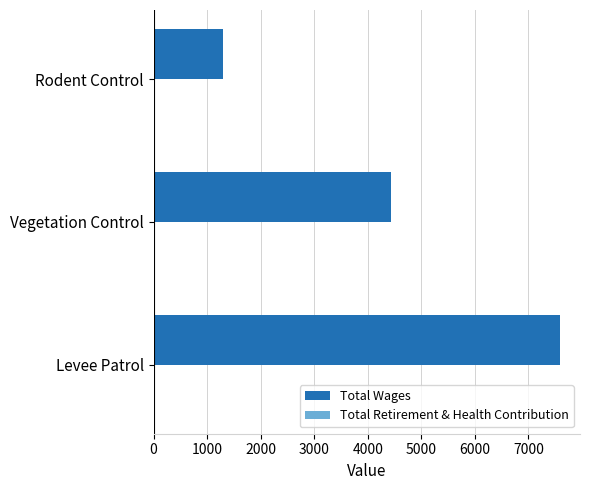

What is the smallest value displayed?

1299